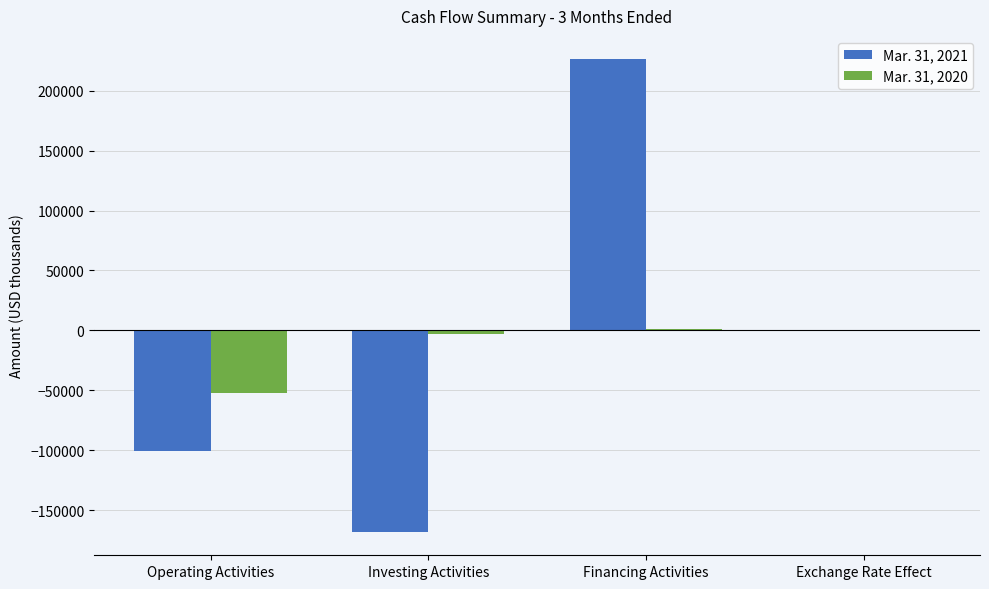

The value of Mar. 31, 2020 at Investing Activities is -2991. True or false?

True